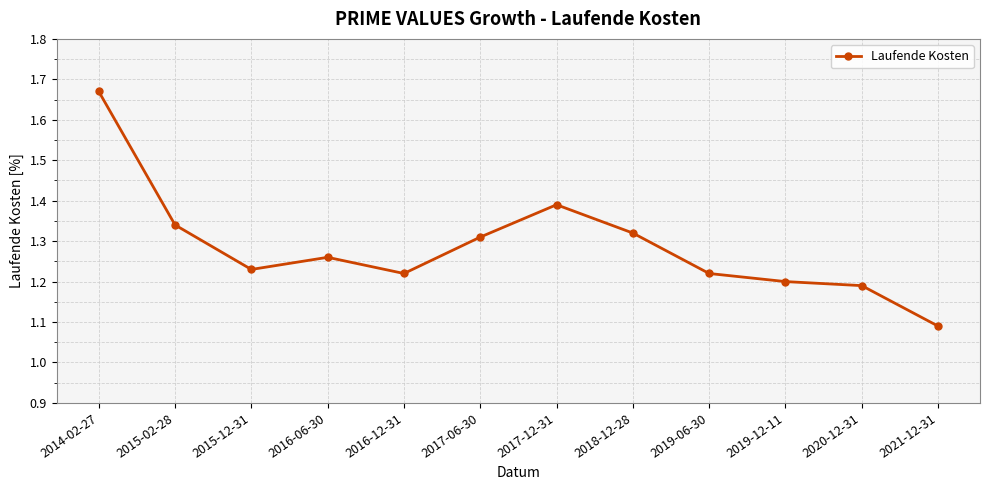

Between 2016-12-31 and 2018-12-28, which is larger?

2018-12-28